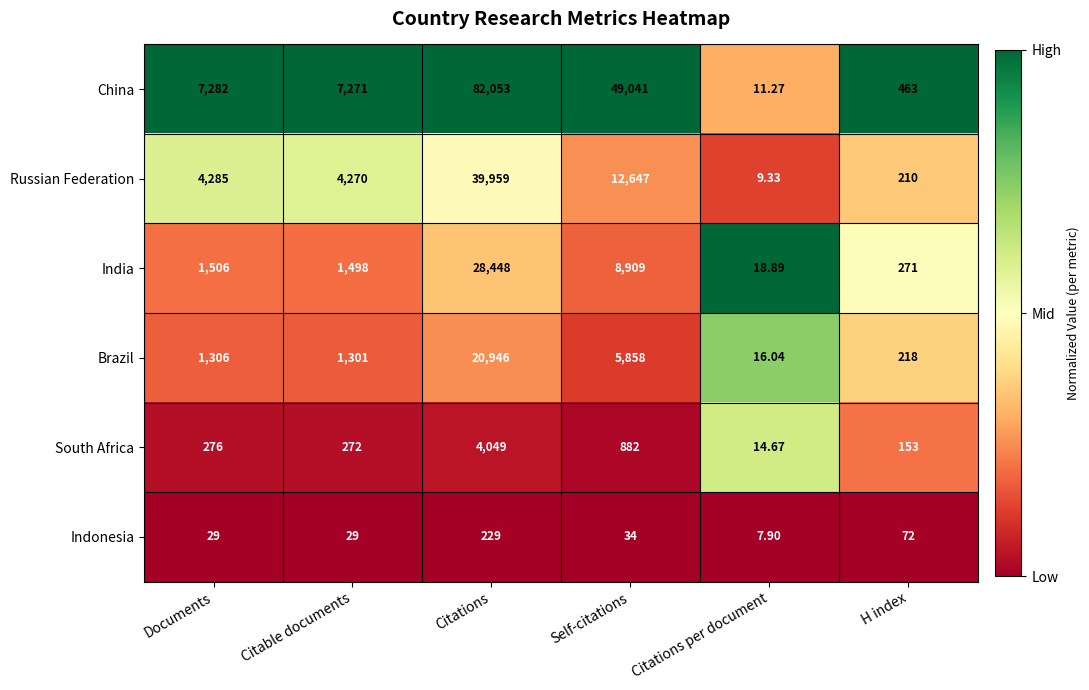

Rank the series by their maximum value, from lowest to highest.

Indonesia, South Africa, Brazil, India, Russian Federation, China